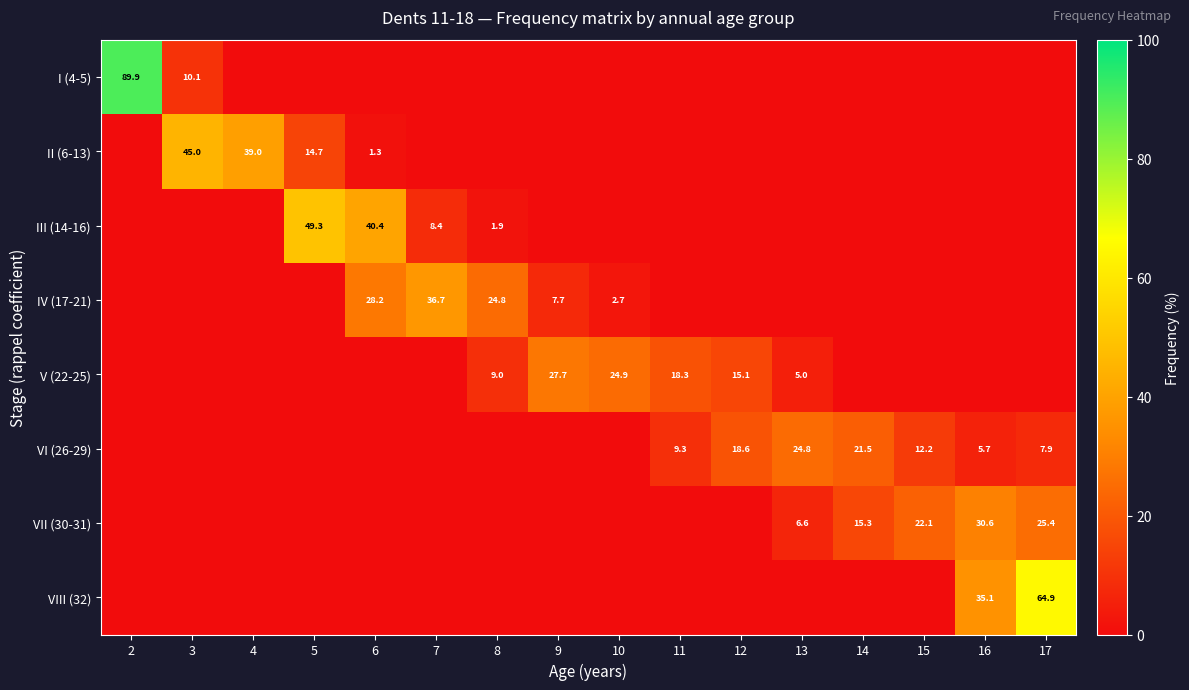

What is the spread (max minus min) of values at 15?

22.1